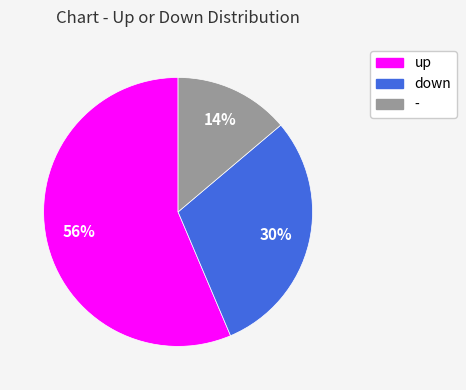

The up slice represents 67% of the pie. True or false?

False